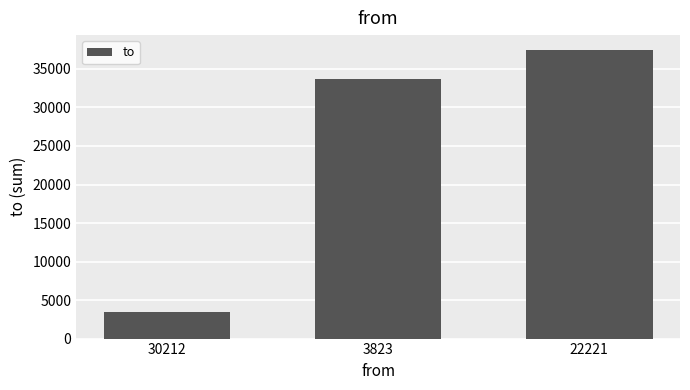

What is the value of the 1st bar from the left?

3482